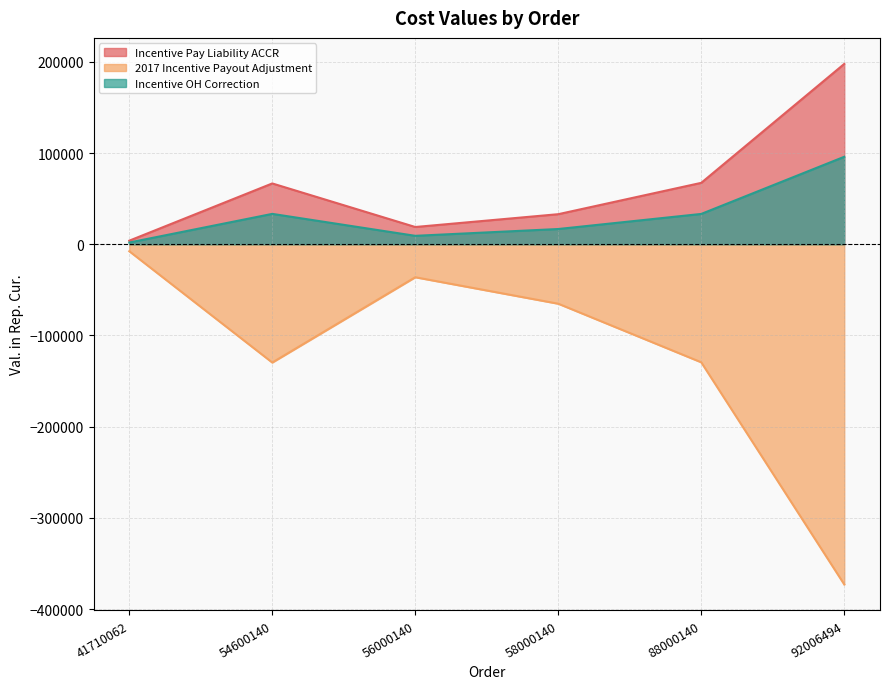

True or false: 2017 Incentive Payout Adjustment has a value of -13123.3 at 41710062.

False